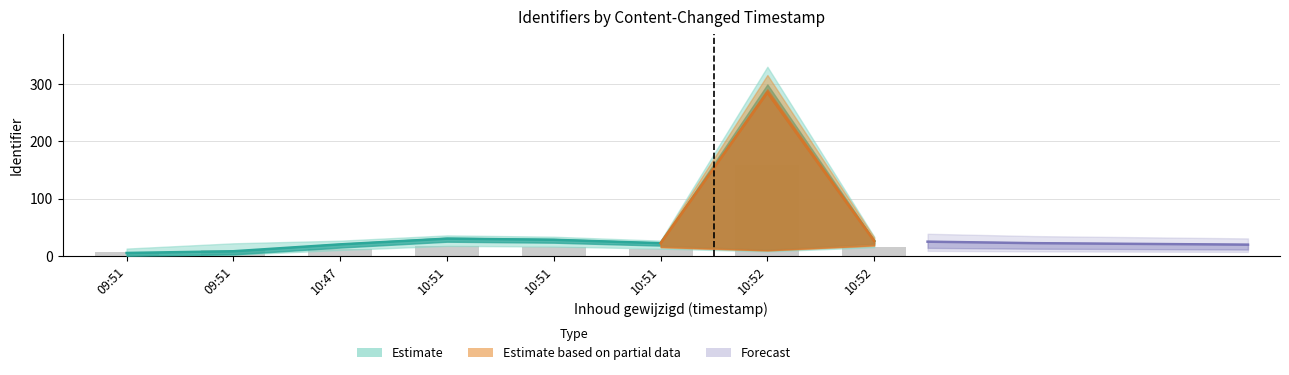

Where does the Identifier_mid series first go above 26?

10:51